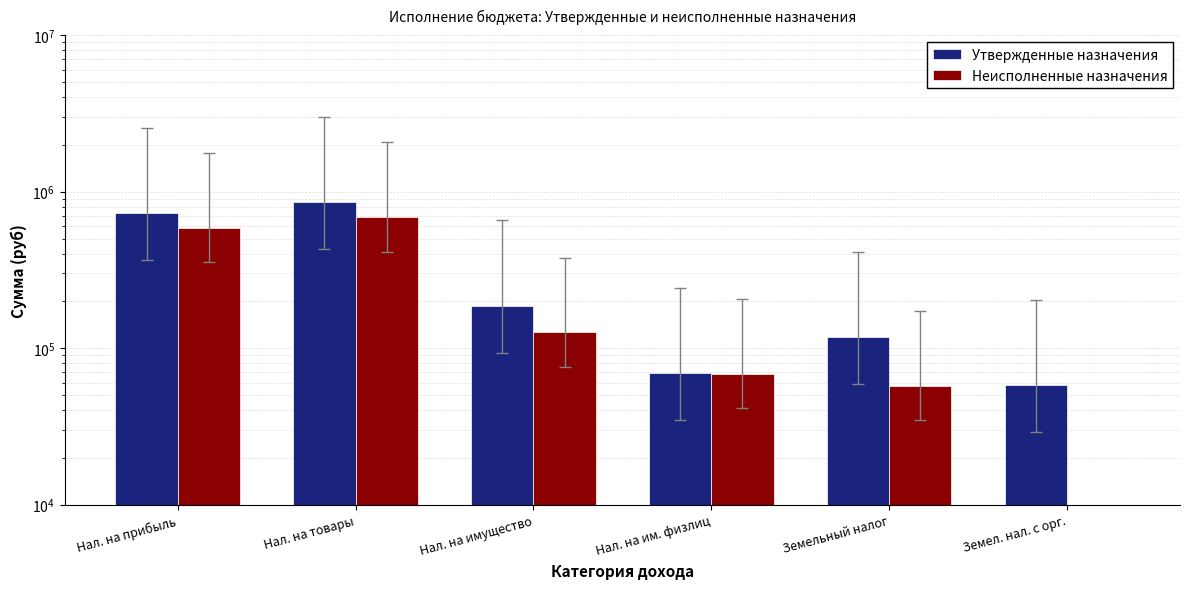

Which label corresponds to the smallest value in the chart?

Земел. нал. с орг.